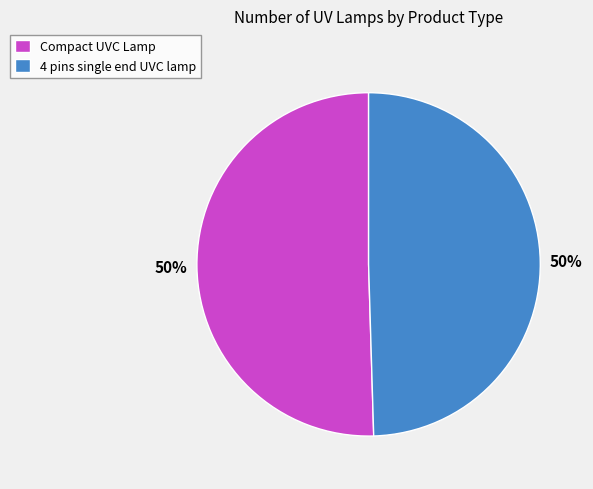

Is it true that Compact UVC Lamp is 50% of the pie?

True